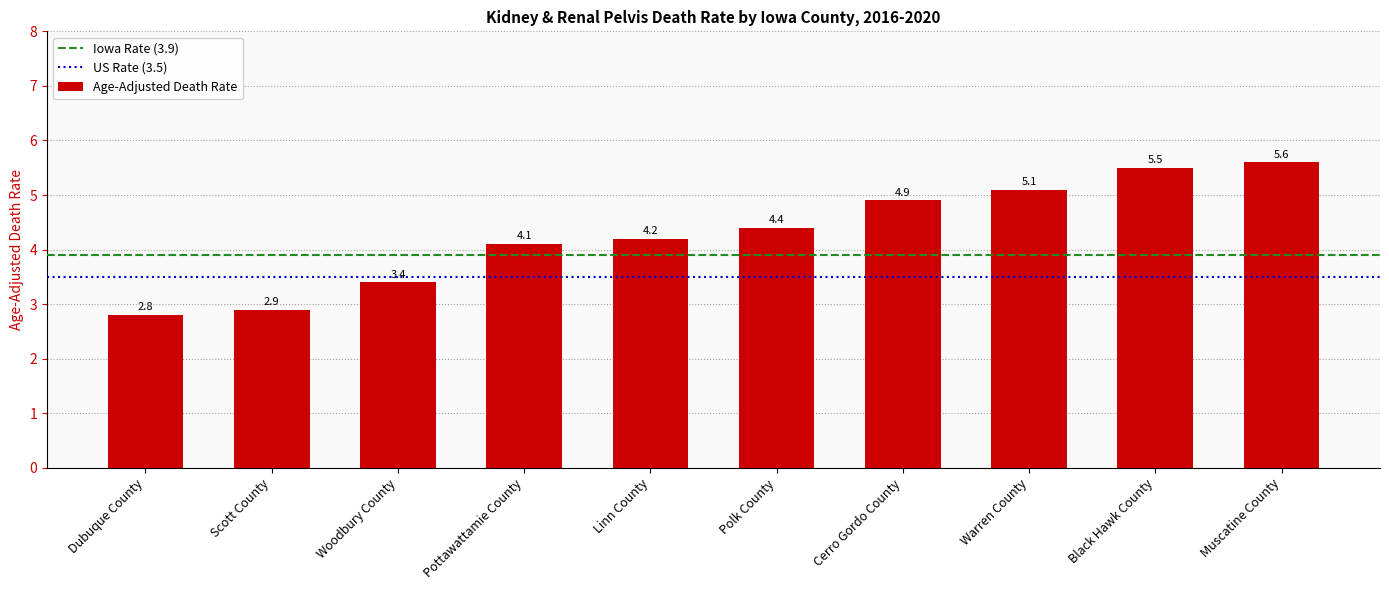

What is the label of the 10th bar from the right?

Dubuque County